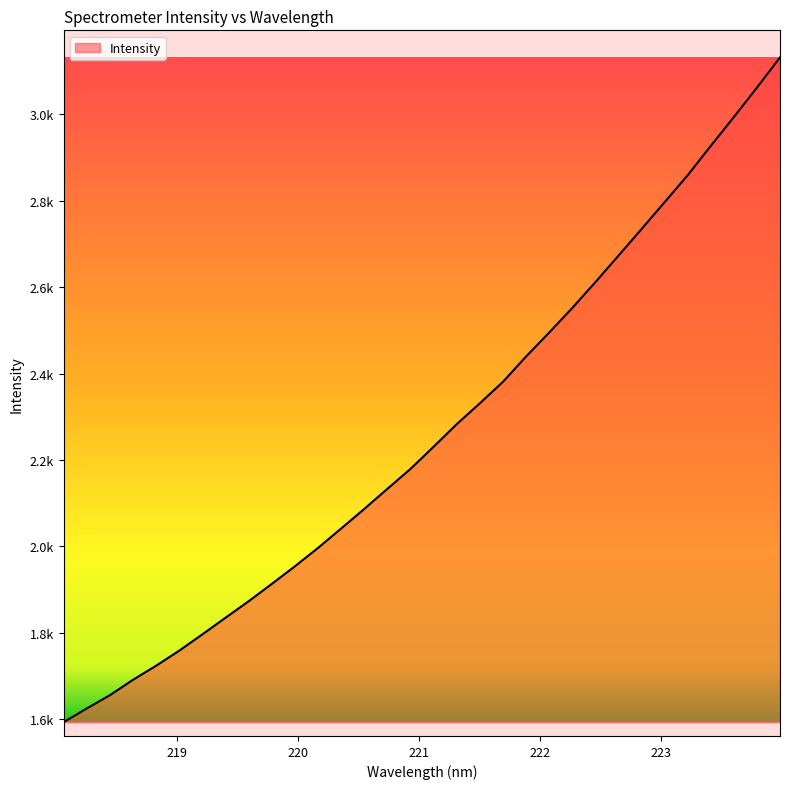

Which category has the lowest value across all series?

218.0596